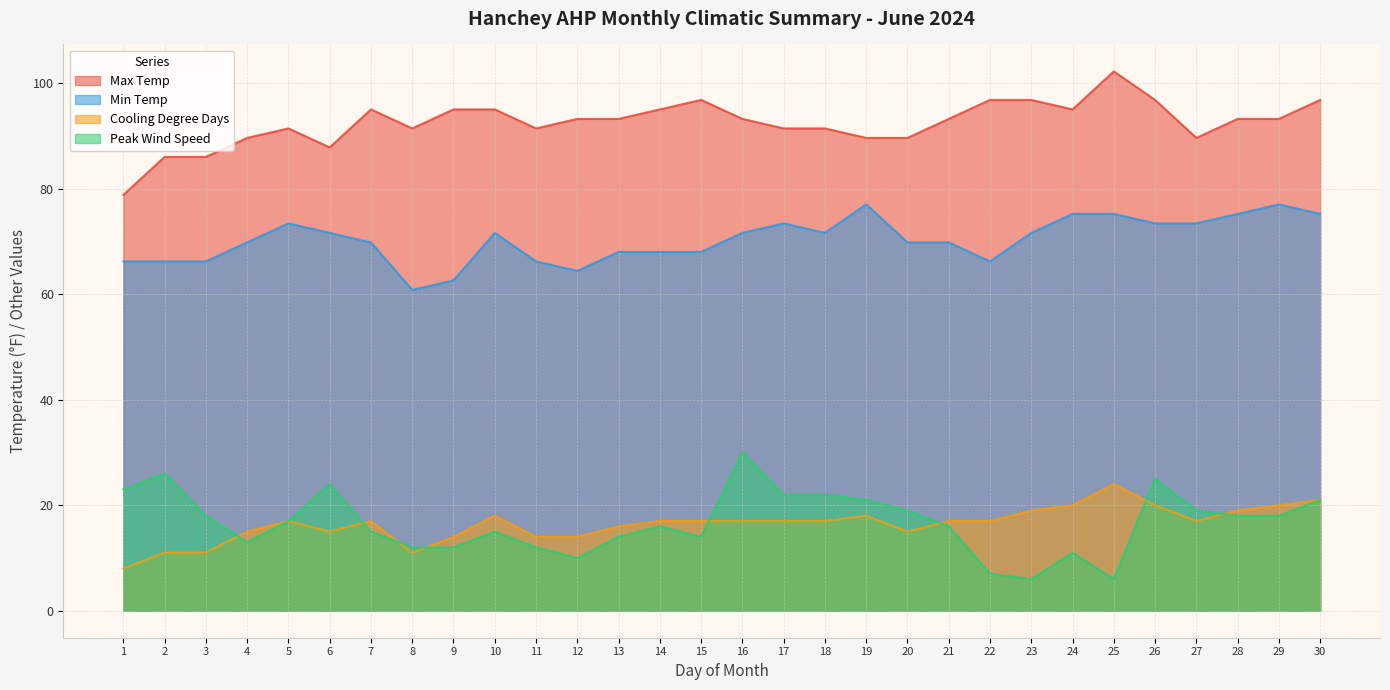

Is the value of Min Temp at 6 greater than the value of Cooling Degree Days at 29?

Yes